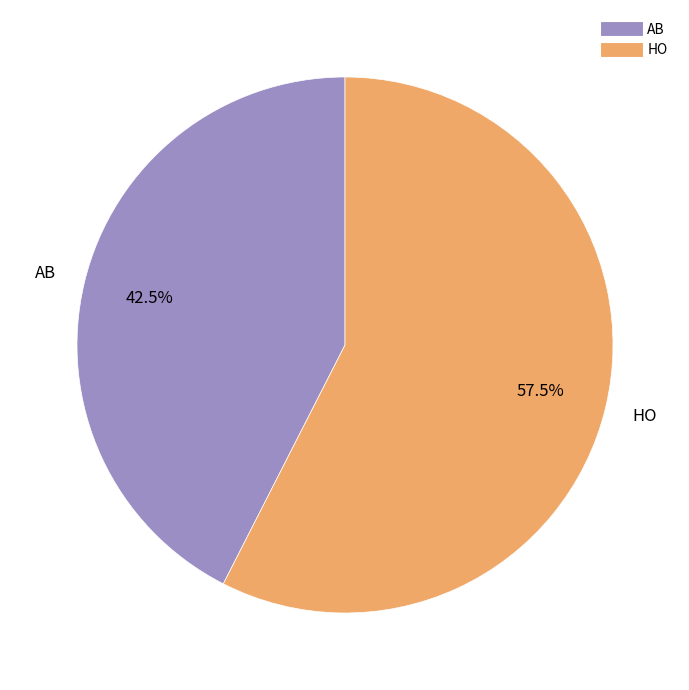

Which slice represents more than half of the pie?

HO